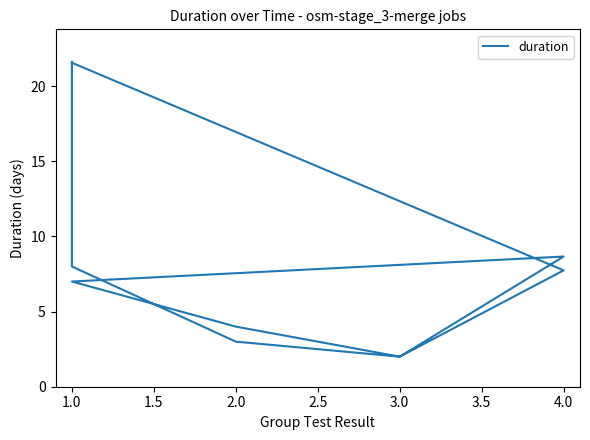

What is the maximum value shown in the chart?

21.6